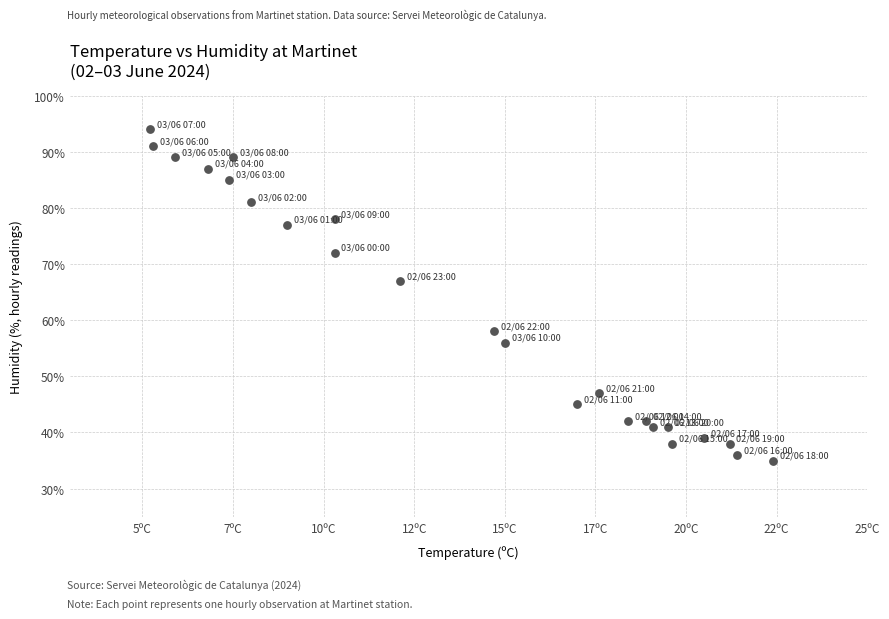

What is the range of Y values (max minus min)?

59